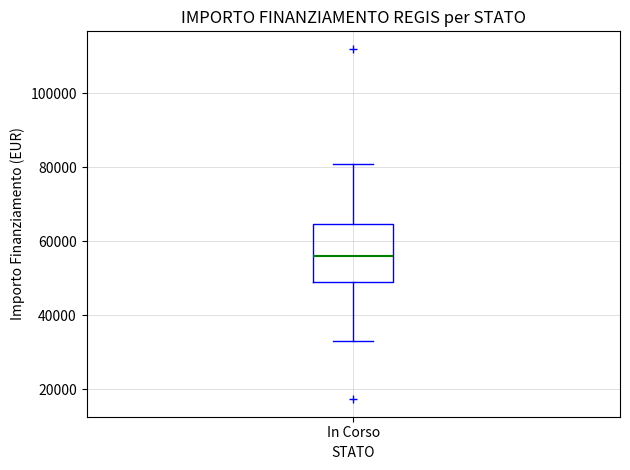

Where does the lower whisker of the box for In Corso end on the y-axis? The values are not printed on the chart, so give them approximately, as read against the axis.

32000